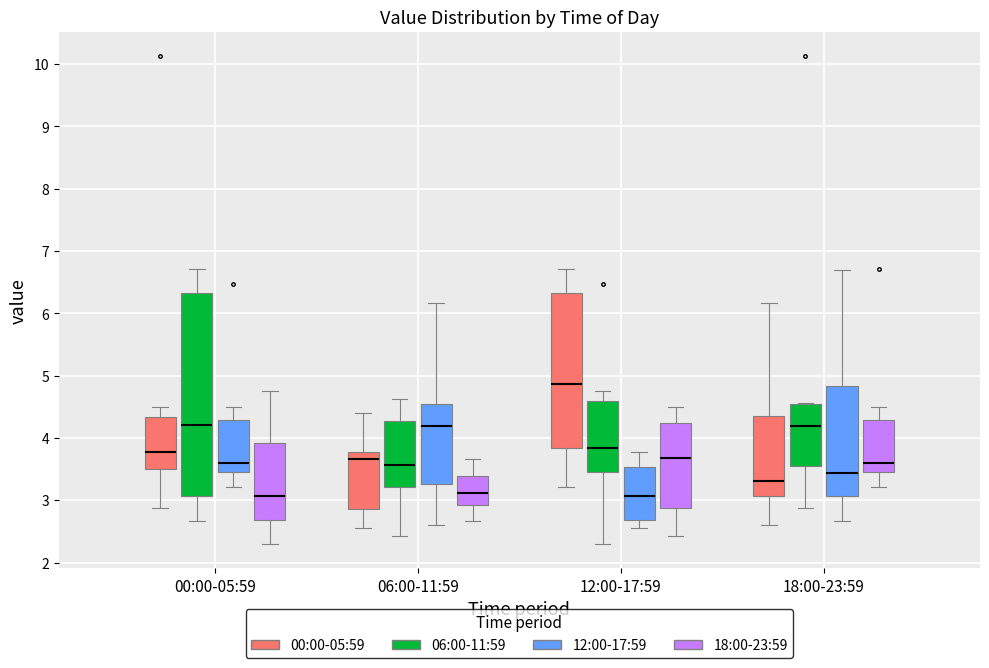

Where is the upper edge of the box for 18:00-23:59 (12:00-17:59) on the y-axis? The values are not printed on the chart, so give them approximately, as read against the axis.

4.8